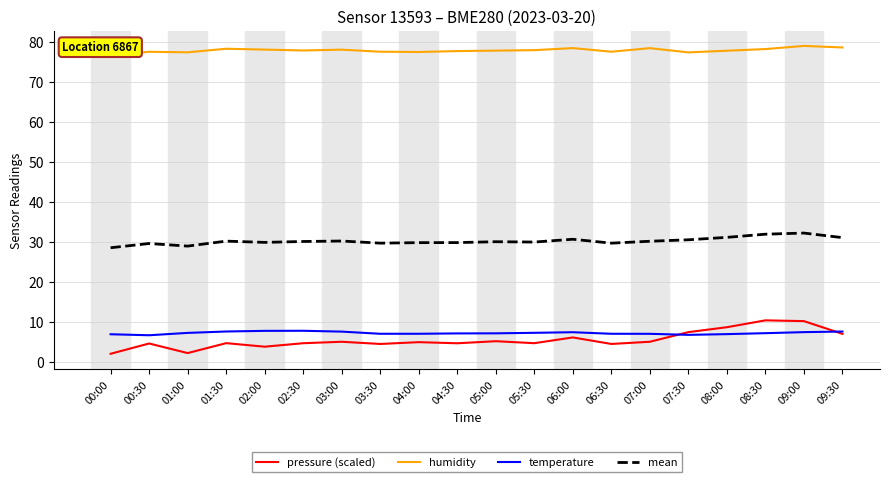

True or false: humidity and pressure (scaled) intersect in this chart.

False